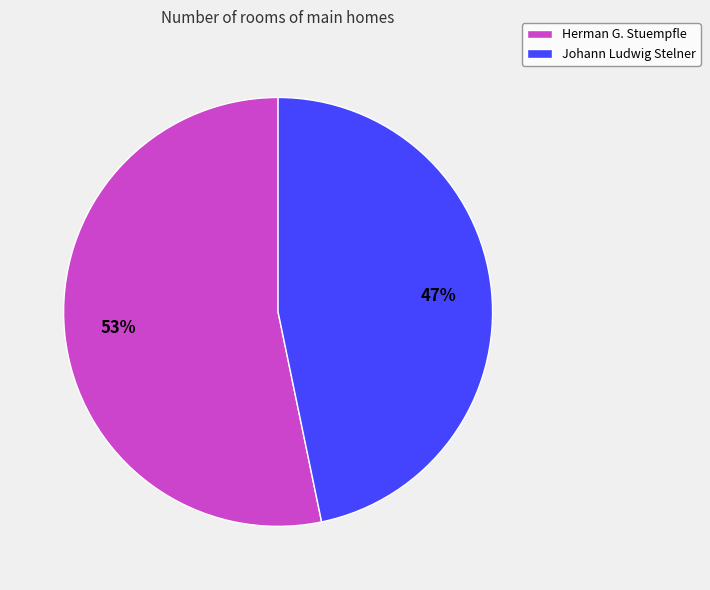

To the nearest percent, what is the combined percentage of Johann Ludwig Stelner and Herman G. Stuempfle?

100%